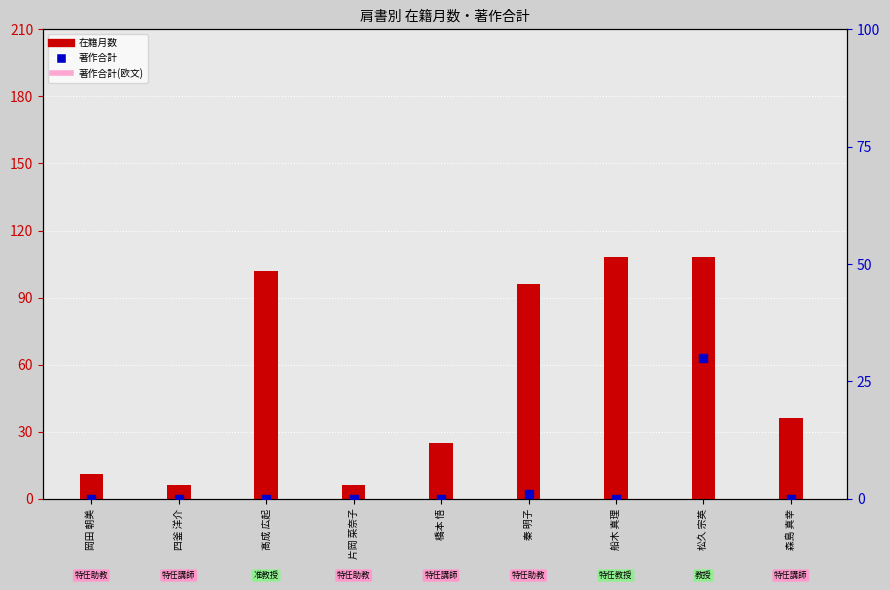

At which category is the sum across all series the highest?

松久 宗英